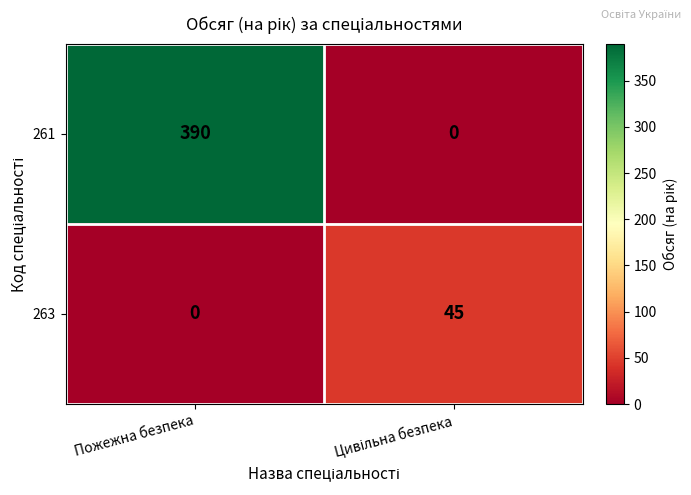

What is the sum of all 261 values?

390